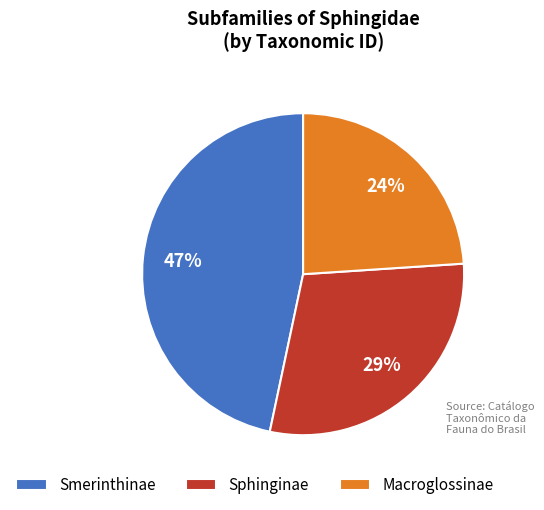

What is the ratio of the value at Sphinginae to the value at Macroglossinae?

1.2